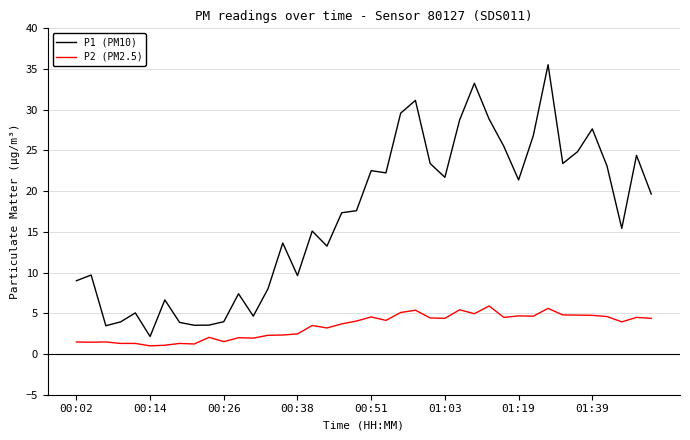

How many series are shown in this chart?

2